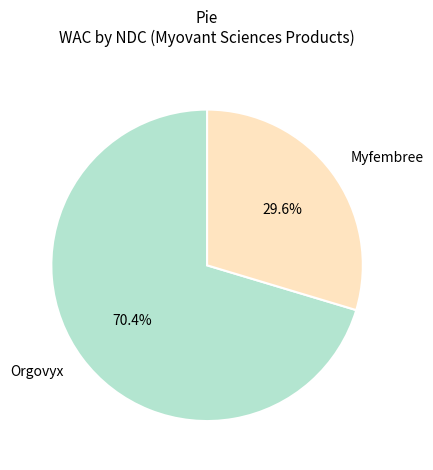

Which category has the biggest portion of the pie?

Orgovyx